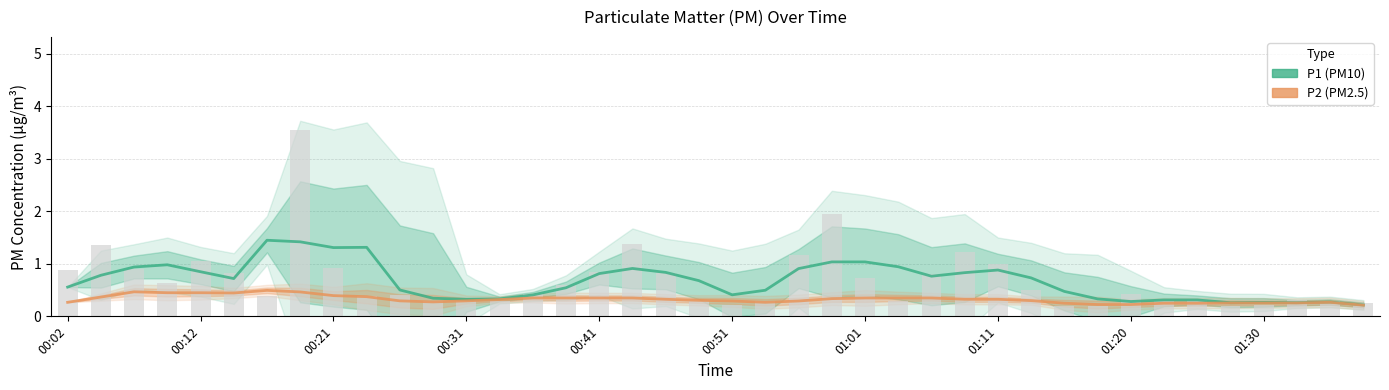

Which series has the largest range (max minus min)?

P1 raw